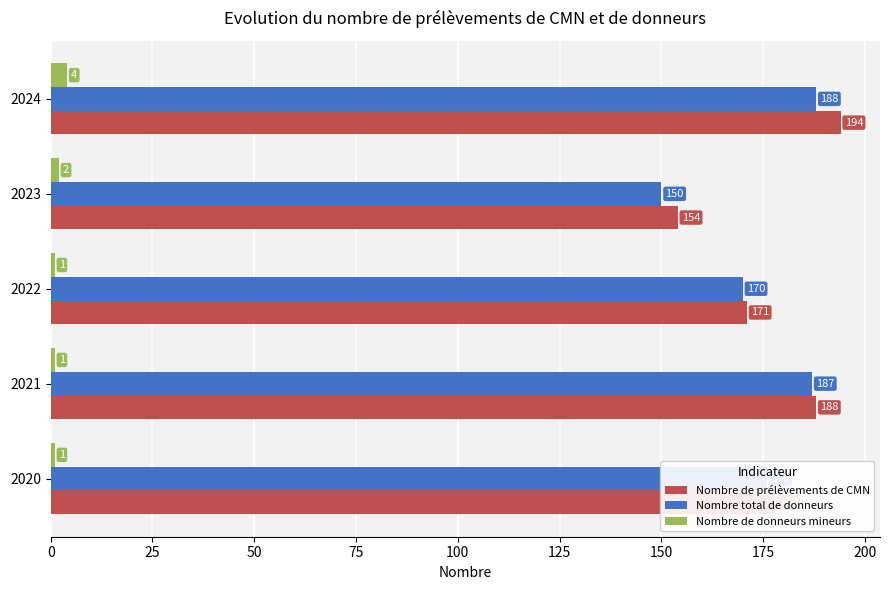

What is the minimum value for Nombre total de donneurs?

150